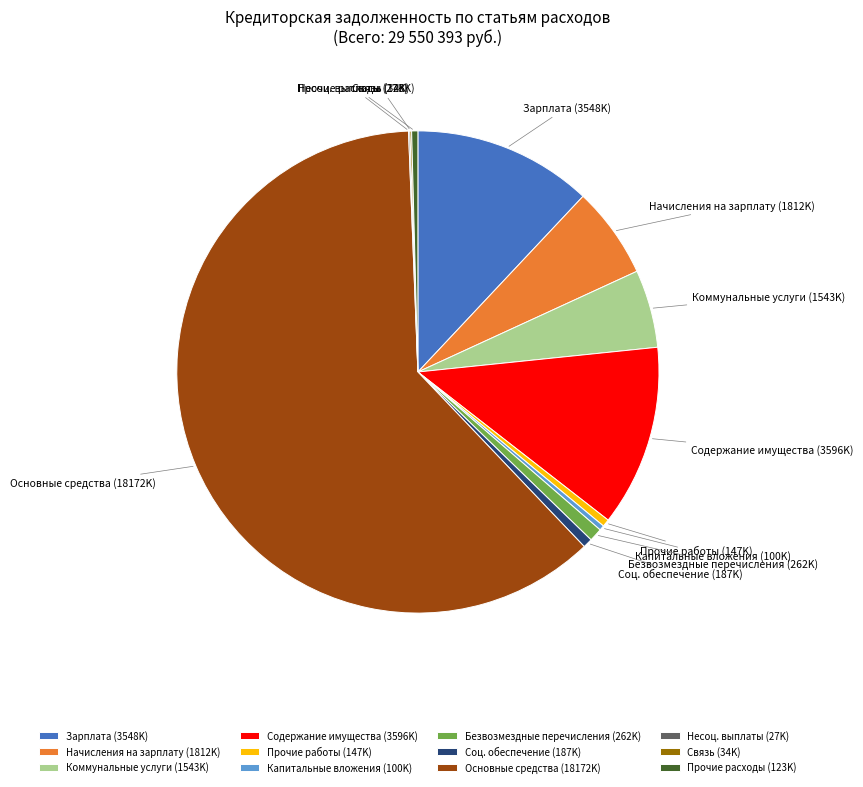

Does any single category account for the majority?

Yes